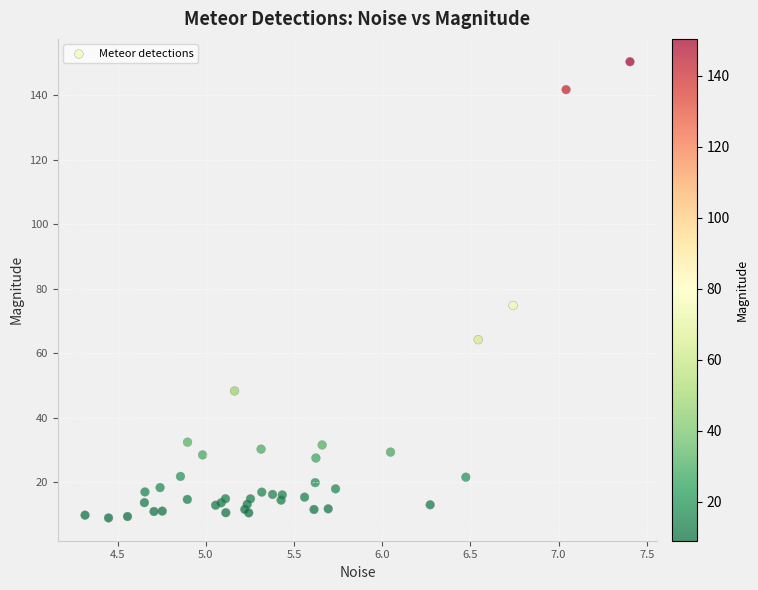

What Y value in the scatter plot is closest to 79?

74.8